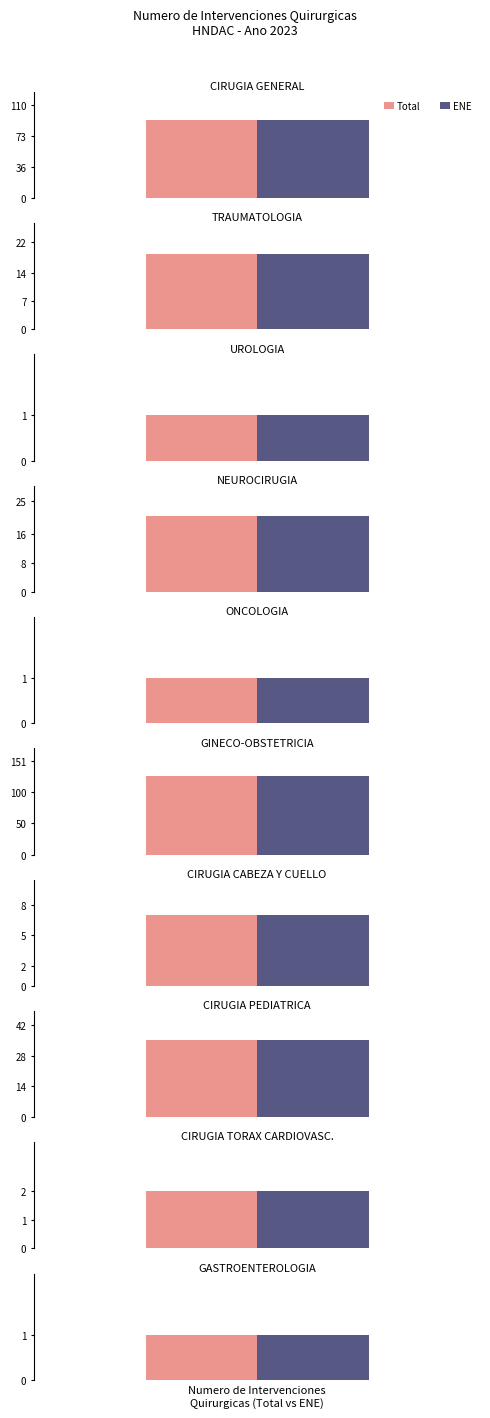

Is it true that Total equals 92 at CIRUGIA GENERAL?

True